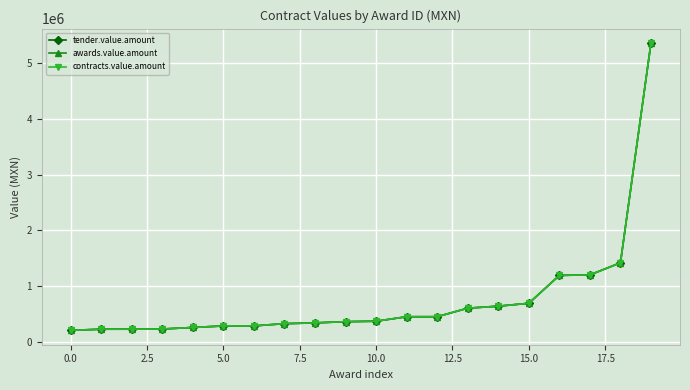

Is this an area chart (filled region under the line)?

No